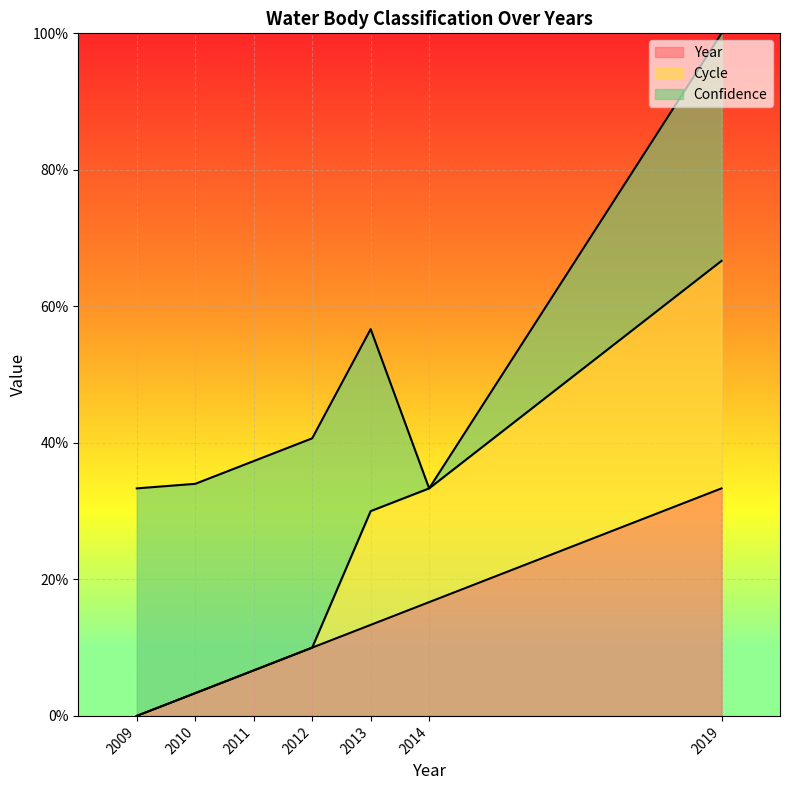

The Cycle series shows 0.0 at 2010. True or false?

False